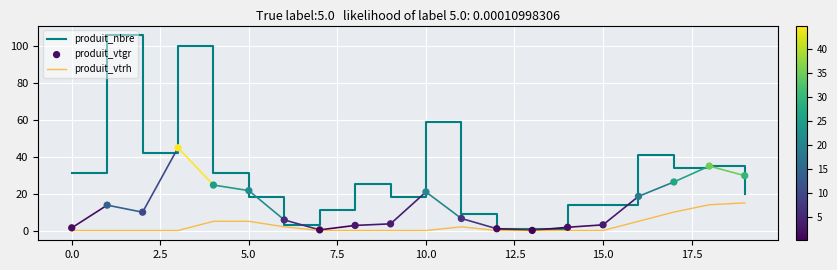

What are all the series names shown in the legend?

produit_nbre, produit_vtrh, produit_vtgr